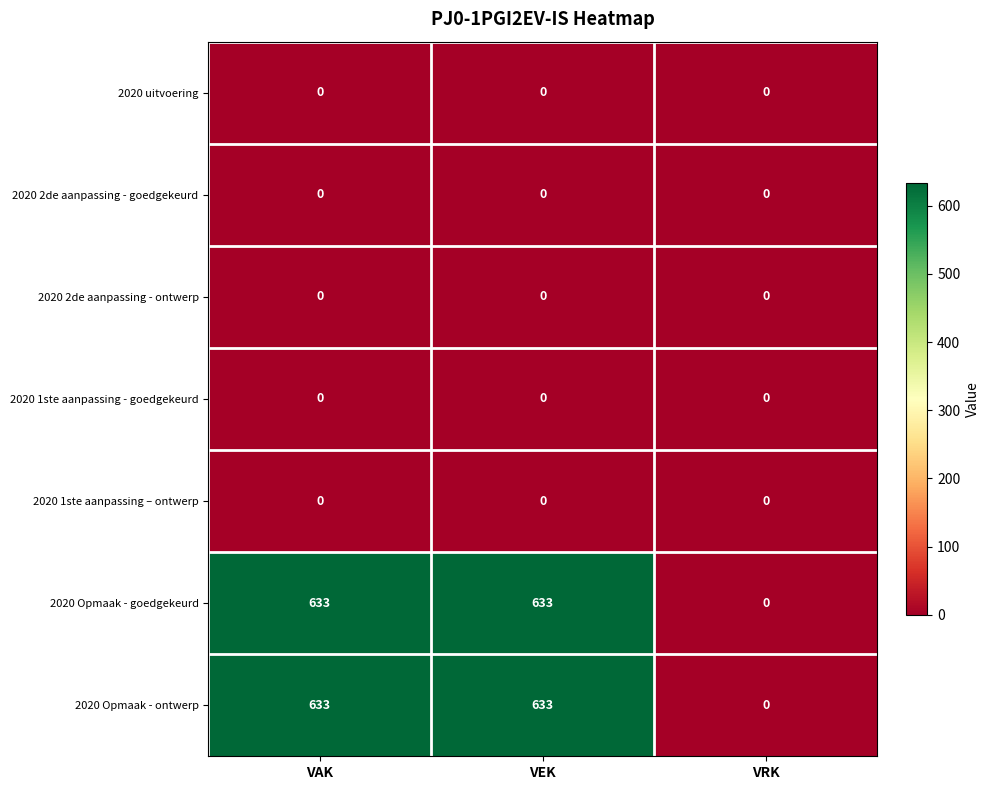

Reading right to left, list all the values displayed in this chart.

2020 uitvoering: VRK=0	VEK=0	VAK=0
2020 2de aanpassing - goedgekeurd: VRK=0	VEK=0	VAK=0
2020 2de aanpassing - ontwerp: VRK=0	VEK=0	VAK=0
2020 1ste aanpassing - goedgekeurd: VRK=0	VEK=0	VAK=0
2020 1ste aanpassing – ontwerp: VRK=0	VEK=0	VAK=0
2020 Opmaak - goedgekeurd: VRK=0	VEK=633	VAK=633
2020 Opmaak - ontwerp: VRK=0	VEK=633	VAK=633